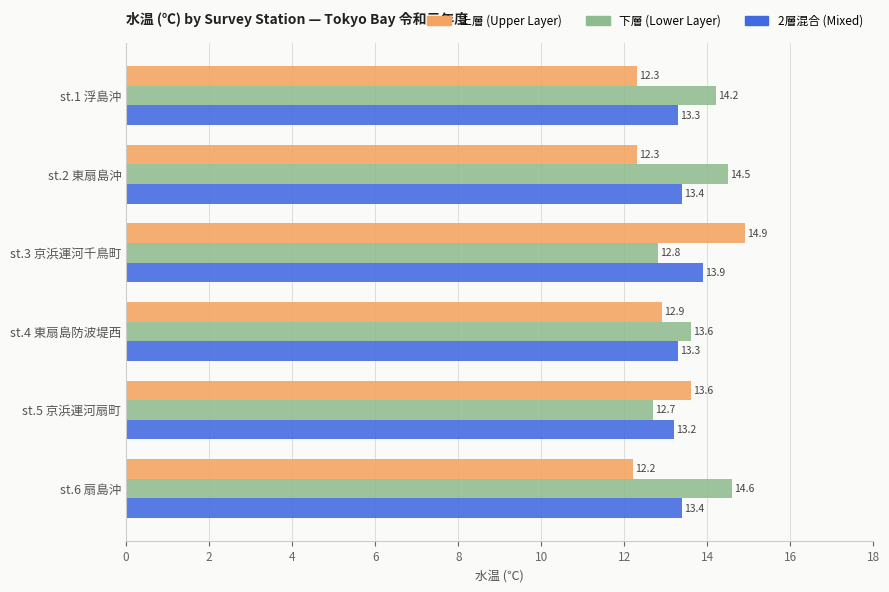

How many distinct data groups are displayed?

3